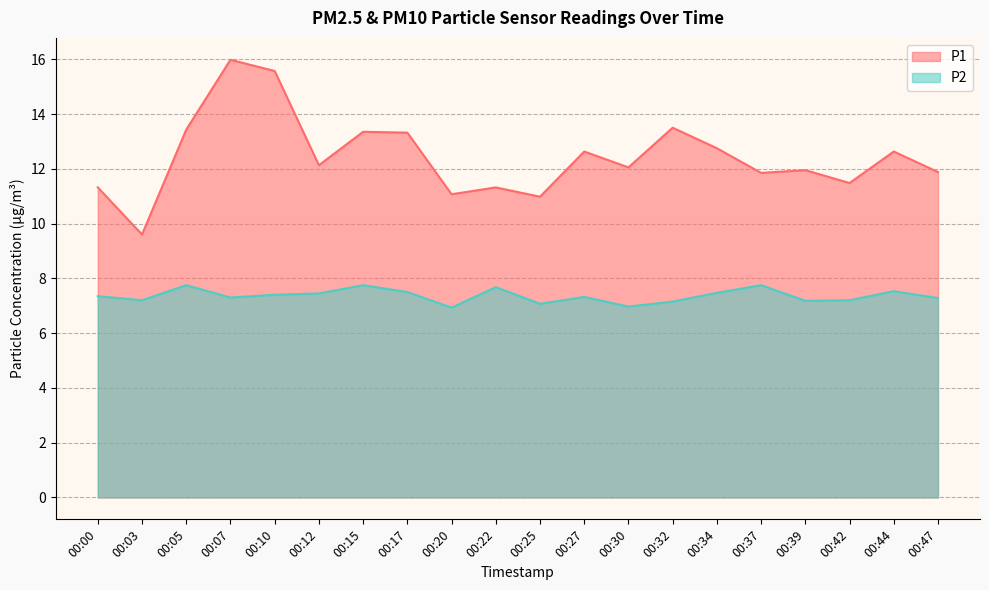

Does the chart have visible grid lines?

Yes